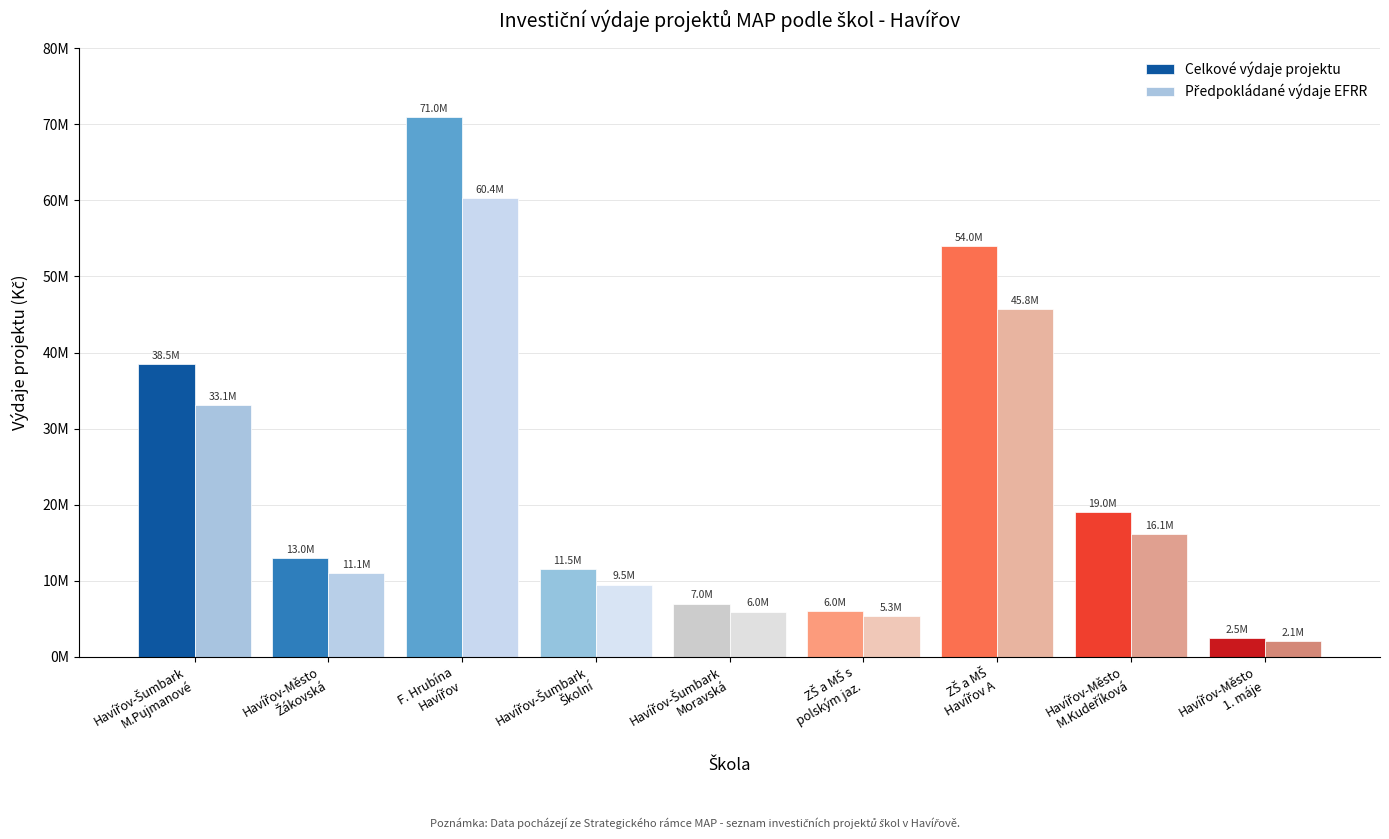

What is the highest value of the Celkové výdaje projektu series?

71000000